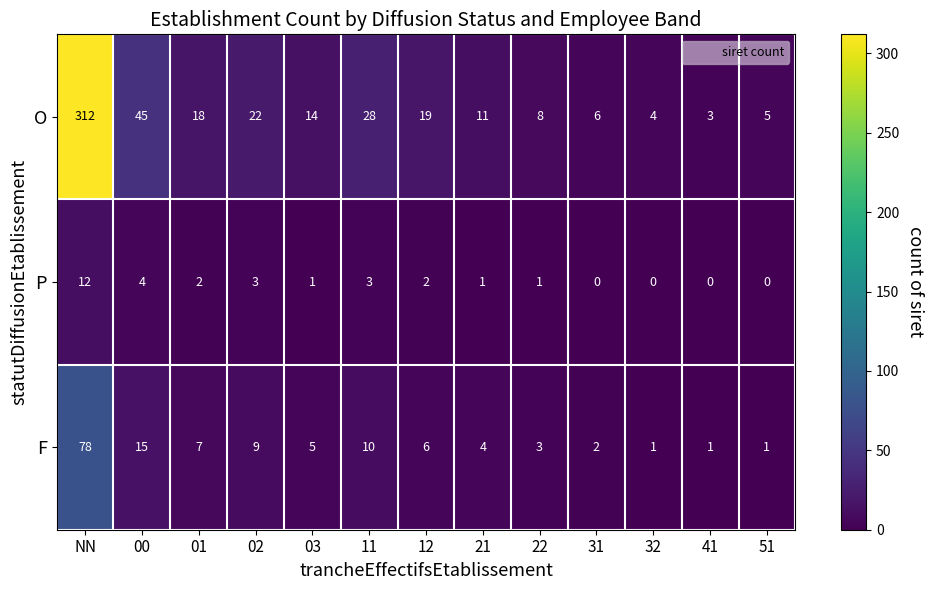

What is the total value across all series at 03?

20